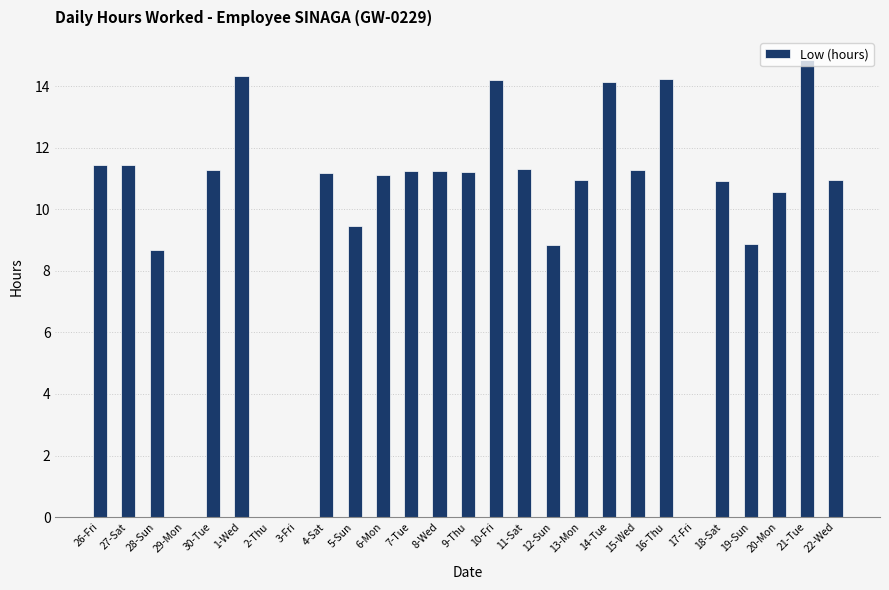

Where is the data nearest to the value 7?

28-Sun